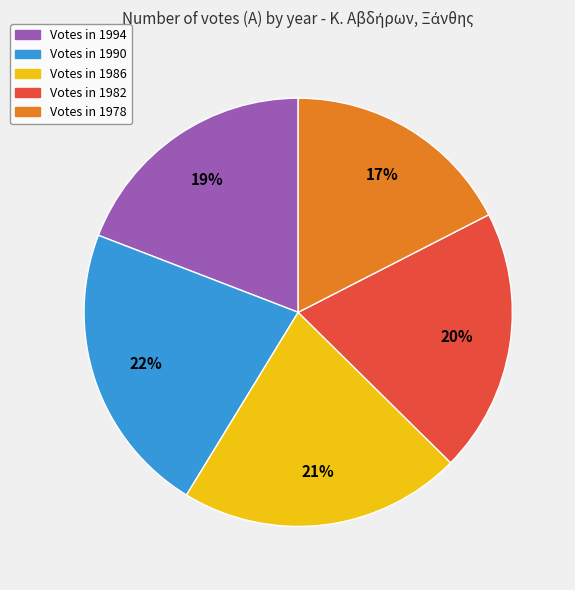

Does any single category account for the majority?

No